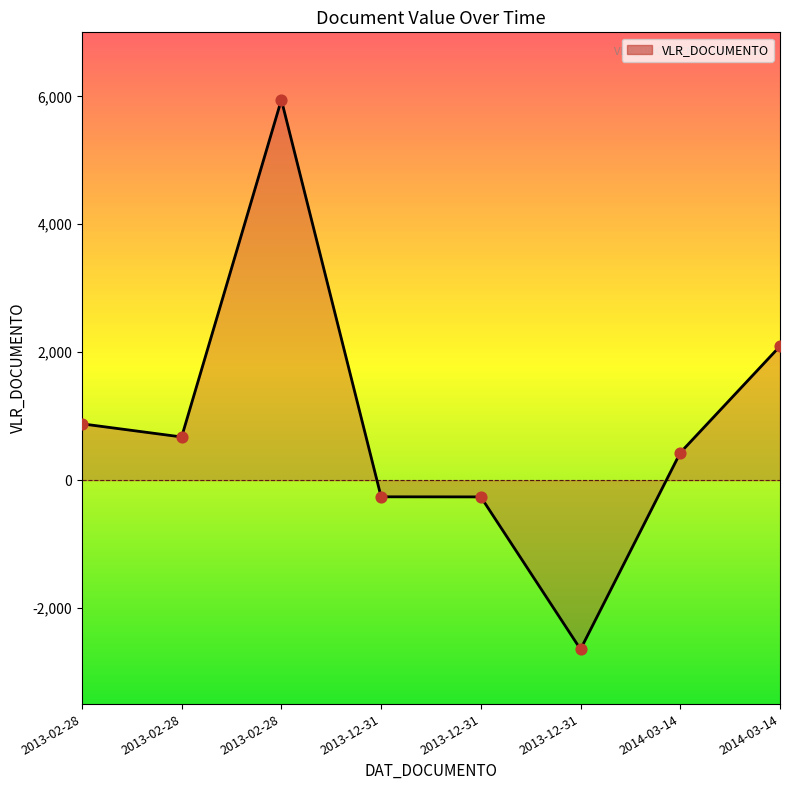

Which has a higher value, 2014-03-14 or 2013-12-31?

2014-03-14